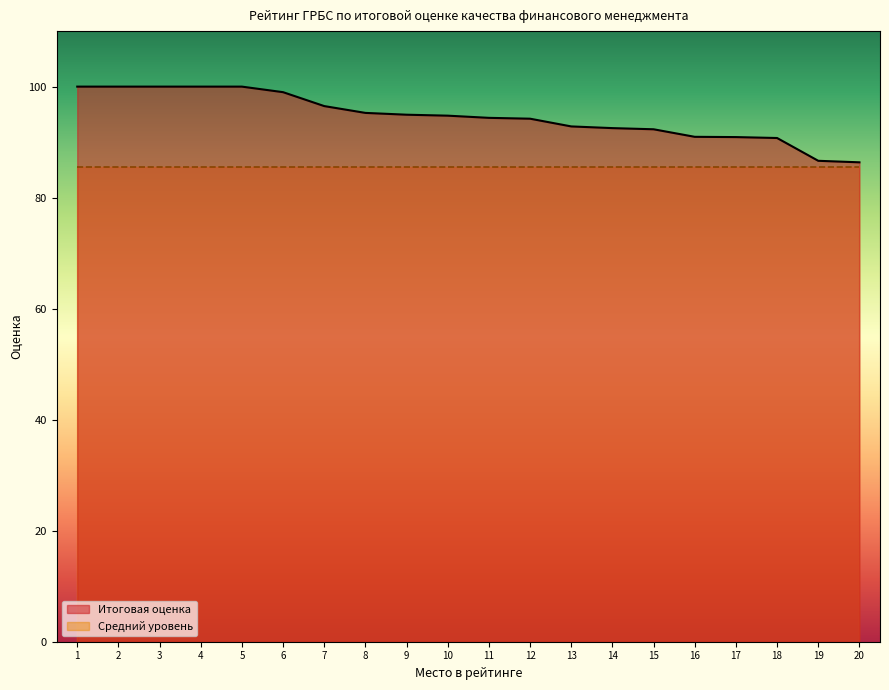

True or false: there are more than 1 points higher than both neighbors.

False